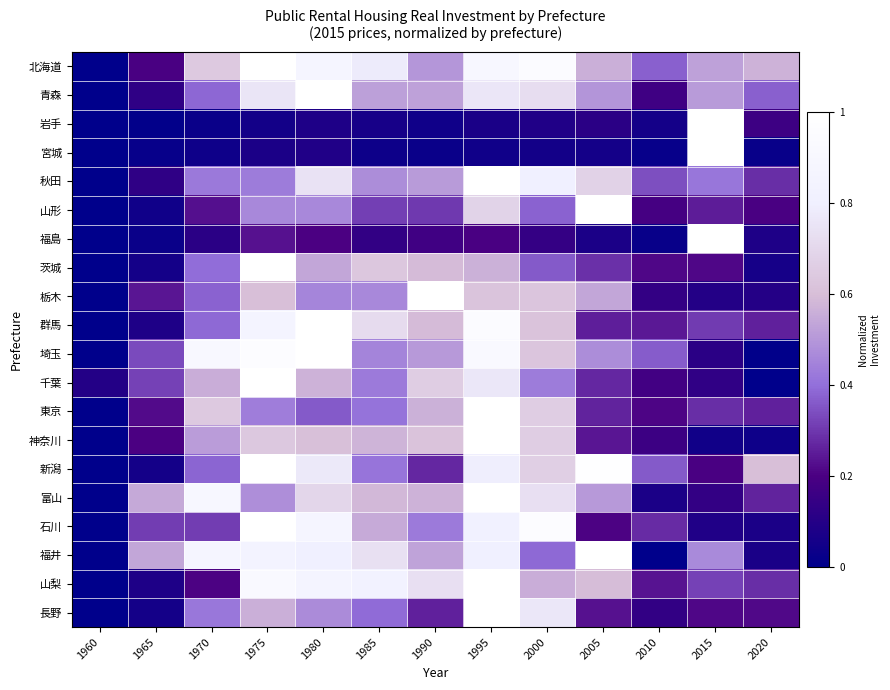

At how many categories does at least one series exceed 0?

13